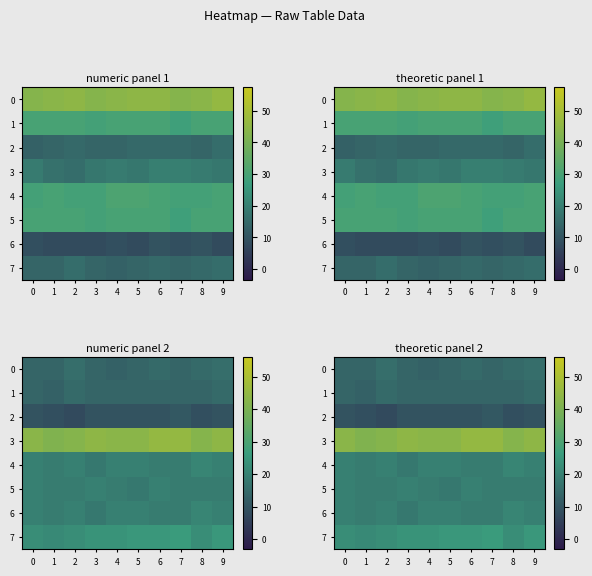

Which series has the largest total across all categories?

3